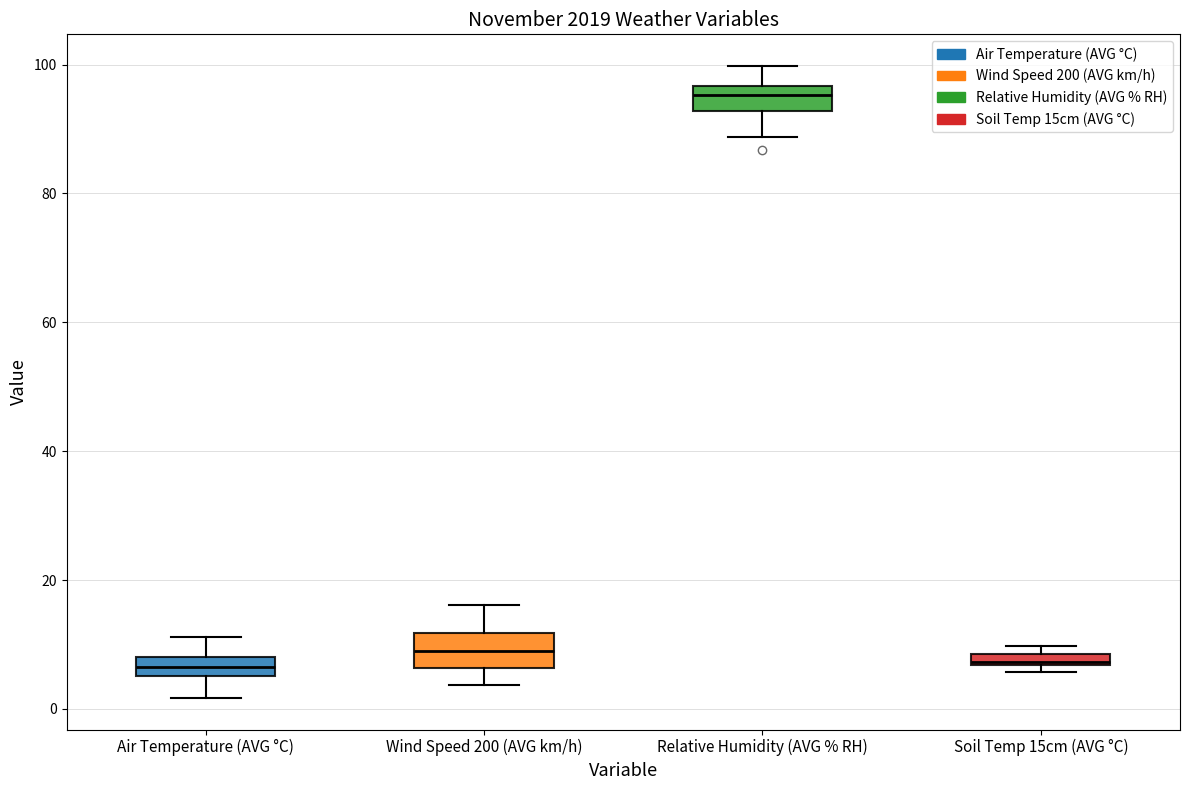

Where is the lower edge of the box for Relative Humidity (AVG % RH) on the y-axis? The values are not printed on the chart, so give them approximately, as read against the axis.

92